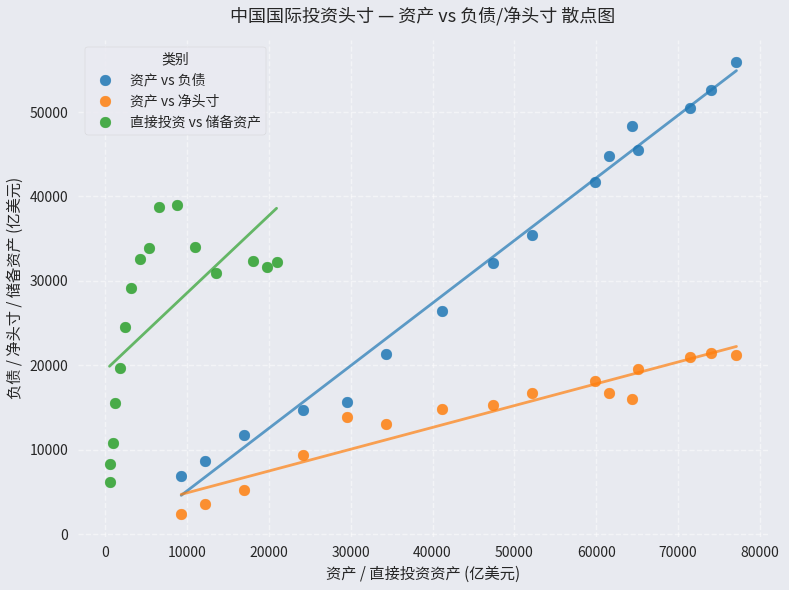

Which series reaches the minimum Y coordinate?

资产 vs 净头寸